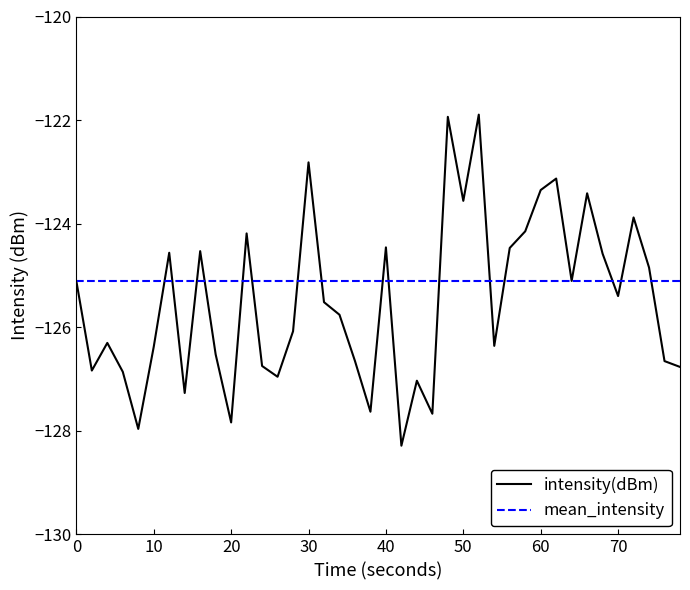

What is the maximum value shown in the chart?

-121.9